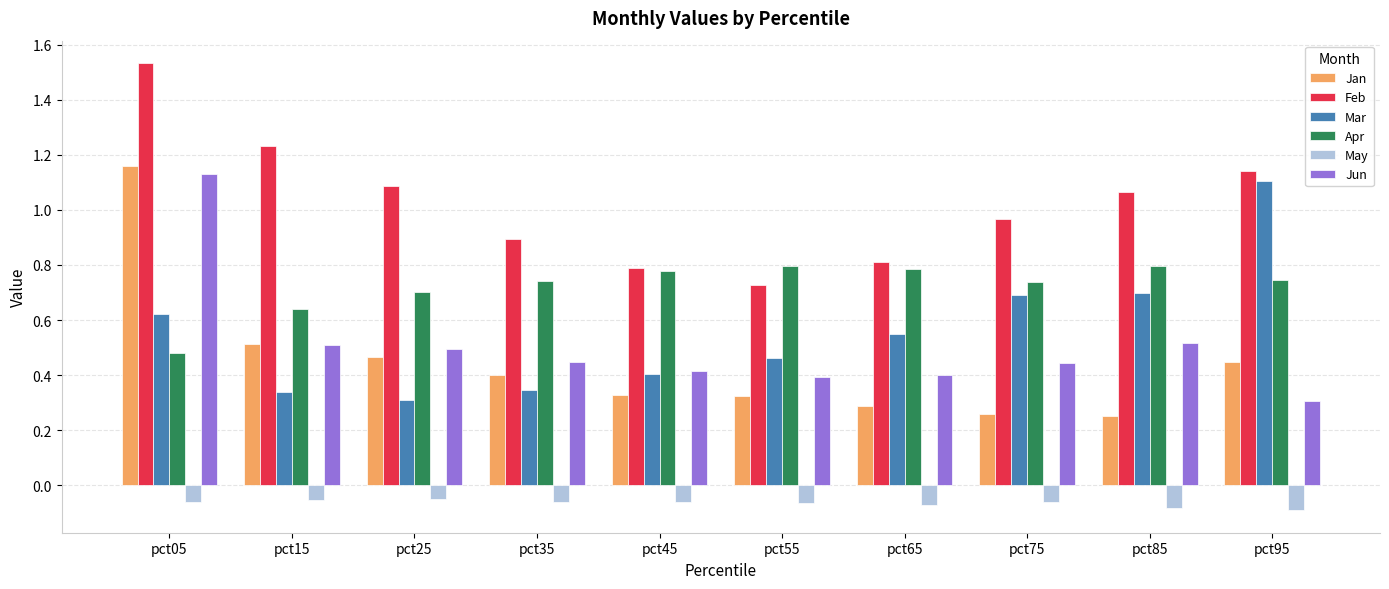

Which category has the highest value in the Jun series?

pct05